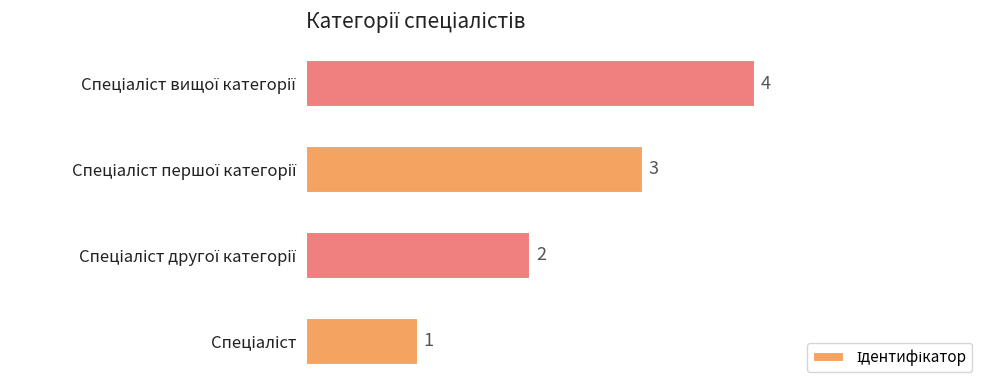

How many values are between 2 and 4?

3